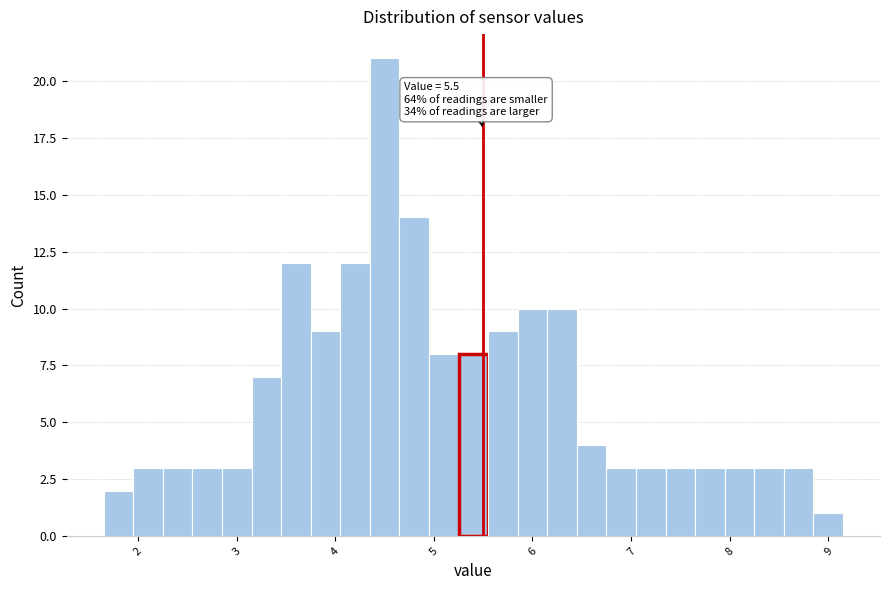

Read against the x-axis, roughly where is the centre of the tallest bar?

4.5